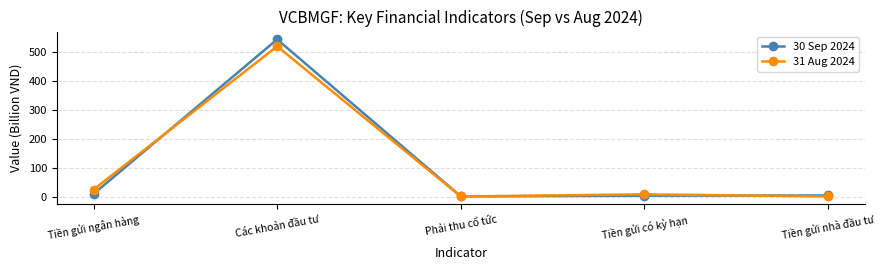

Which series has the widest spread of values?

30 Sep 2024